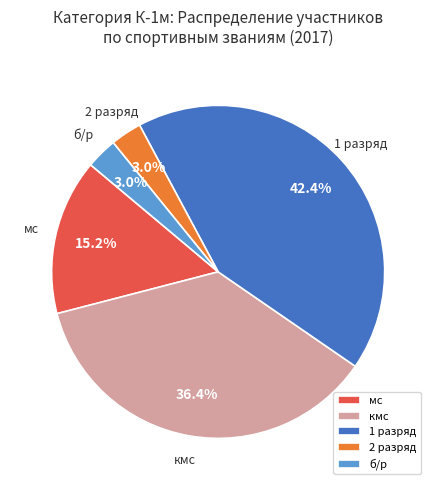

To the nearest percent, what portion does кмс represent?

36%